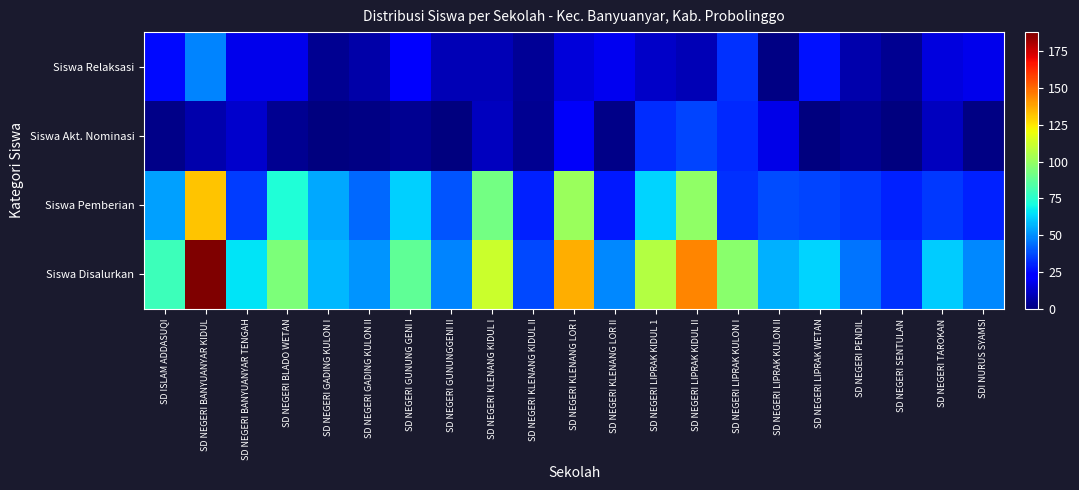

Reading left to right, list all the values displayed in this chart.

Siswa Disalurkan: SD ISLAM ADDASUQI=80	SD NEGERI BANYUANYAR KIDUL=188	SD NEGERI BANYUANYAR TENGAH=66	SD NEGERI BLADO WETAN=94	SD NEGERI GADING KULON I=58	SD NEGERI GADING KULON II=51	SD NEGERI GUNUNG GENI I=88	SD NEGERI GUNUNGGENI II=48	SD NEGERI KLENANG KIDUL I=112	SD NEGERI KLENANG KIDUL II=37	SD NEGERI KLENANG LOR I=136	SD NEGERI KLENANG LOR II=49	SD NEGERI LIPRAK KIDUL 1=107	SD NEGERI LIPRAK KIDUL II=144	SD NEGERI LIPRAK KULON I=97	SD NEGERI LIPRAK KULON II=56	SD NEGERI LIPRAK WETAN=63	SD NEGERI PENDIL=45	SD NEGERI SENTULAN=33	SD NEGERI TAROKAN=61	SDI NURUS SYAMSI=49
Siswa Pemberian: SD ISLAM ADDASUQI=53	SD NEGERI BANYUANYAR KIDUL=132	SD NEGERI BANYUANYAR TENGAH=35	SD NEGERI BLADO WETAN=73	SD NEGERI GADING KULON I=55	SD NEGERI GADING KULON II=43	SD NEGERI GUNUNG GENI I=62	SD NEGERI GUNUNGGENI II=39	SD NEGERI KLENANG KIDUL I=92	SD NEGERI KLENANG KIDUL II=30	SD NEGERI KLENANG LOR I=101	SD NEGERI KLENANG LOR II=28	SD NEGERI LIPRAK KIDUL 1=63	SD NEGERI LIPRAK KIDUL II=99	SD NEGERI LIPRAK KULON I=33	SD NEGERI LIPRAK KULON II=38	SD NEGERI LIPRAK WETAN=36	SD NEGERI PENDIL=34	SD NEGERI SENTULAN=30	SD NEGERI TAROKAN=34	SDI NURUS SYAMSI=30
Siswa Akt. Nominasi: SD ISLAM ADDASUQI=2	SD NEGERI BANYUANYAR KIDUL=8	SD NEGERI BANYUANYAR TENGAH=13	SD NEGERI BLADO WETAN=3	SD NEGERI GADING KULON I=0	SD NEGERI GADING KULON II=1	SD NEGERI GUNUNG GENI I=3	SD NEGERI GUNUNGGENI II=0	SD NEGERI KLENANG KIDUL I=11	SD NEGERI KLENANG KIDUL II=3	SD NEGERI KLENANG LOR I=20	SD NEGERI KLENANG LOR II=2	SD NEGERI LIPRAK KIDUL 1=32	SD NEGERI LIPRAK KIDUL II=36	SD NEGERI LIPRAK KULON I=31	SD NEGERI LIPRAK KULON II=17	SD NEGERI LIPRAK WETAN=0	SD NEGERI PENDIL=3	SD NEGERI SENTULAN=0	SD NEGERI TAROKAN=11	SDI NURUS SYAMSI=1
Siswa Relaksasi: SD ISLAM ADDASUQI=25	SD NEGERI BANYUANYAR KIDUL=48	SD NEGERI BANYUANYAR TENGAH=18	SD NEGERI BLADO WETAN=18	SD NEGERI GADING KULON I=3	SD NEGERI GADING KULON II=7	SD NEGERI GUNUNG GENI I=23	SD NEGERI GUNUNGGENI II=9	SD NEGERI KLENANG KIDUL I=9	SD NEGERI KLENANG KIDUL II=4	SD NEGERI KLENANG LOR I=15	SD NEGERI KLENANG LOR II=19	SD NEGERI LIPRAK KIDUL 1=12	SD NEGERI LIPRAK KIDUL II=9	SD NEGERI LIPRAK KULON I=33	SD NEGERI LIPRAK KULON II=1	SD NEGERI LIPRAK WETAN=27	SD NEGERI PENDIL=8	SD NEGERI SENTULAN=3	SD NEGERI TAROKAN=16	SDI NURUS SYAMSI=18